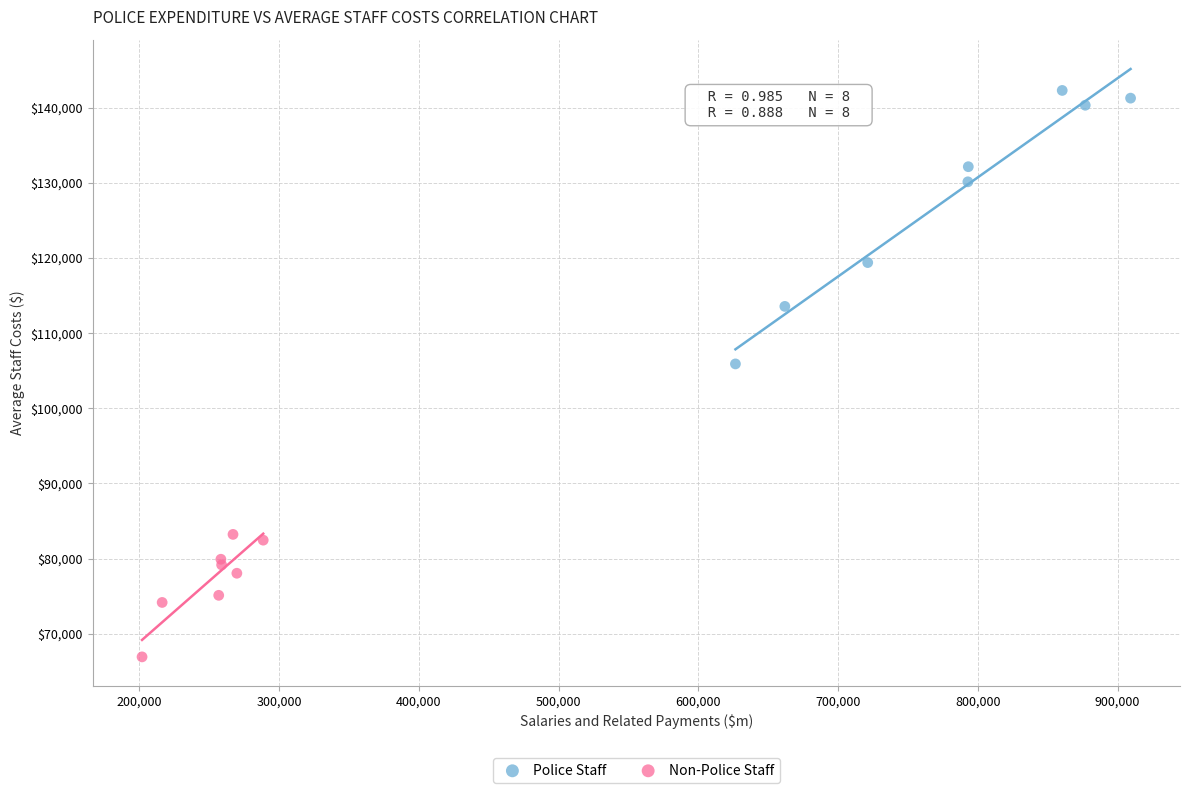

Which series has the widest spread of Y values?

Police Staff